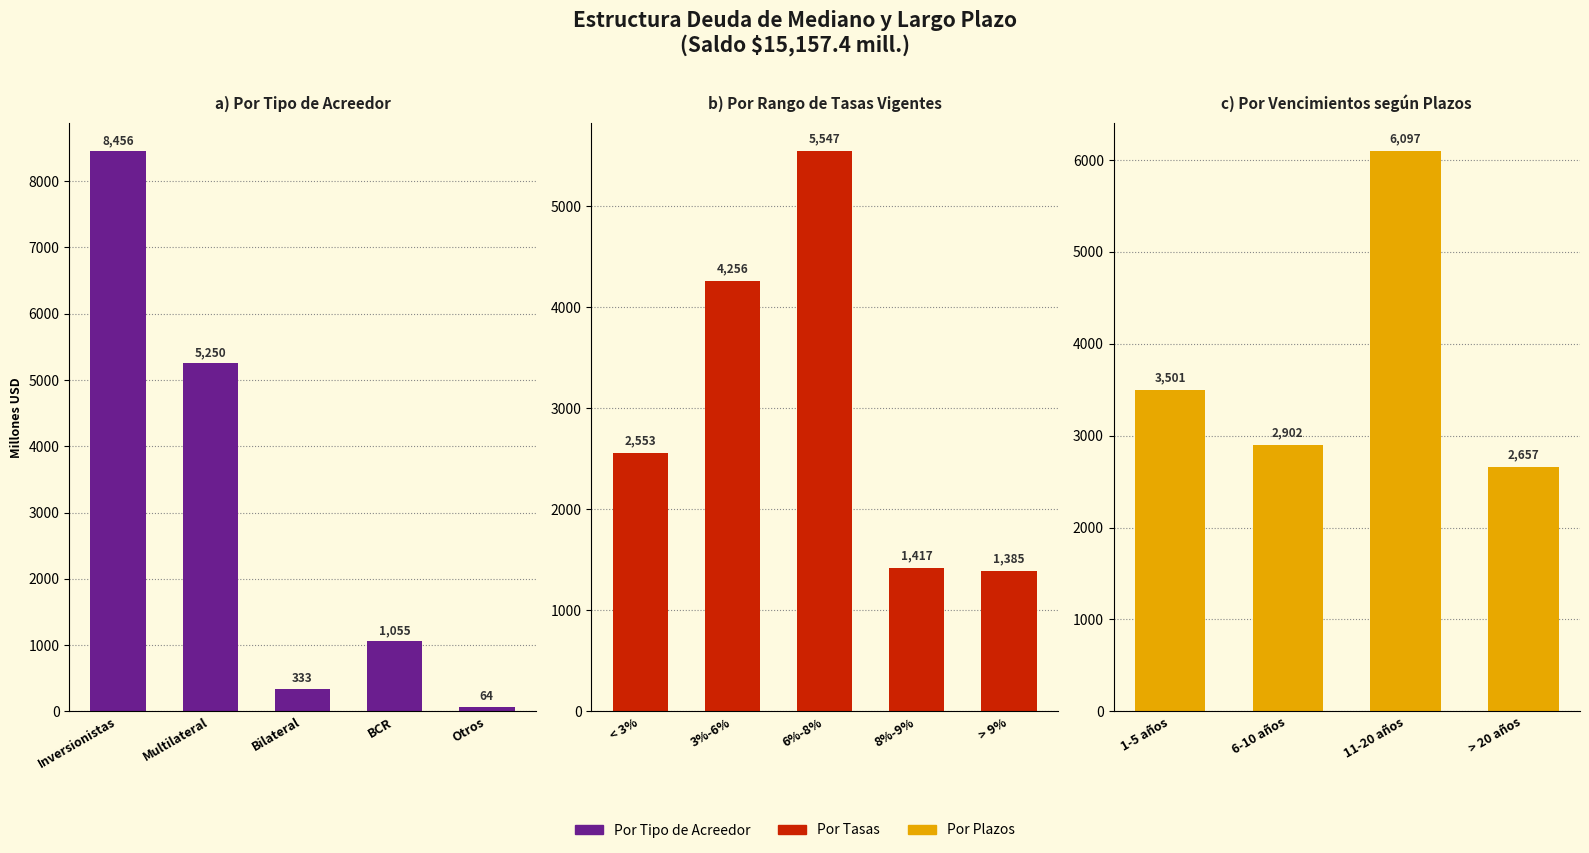

Between Inversionistas and Otros, which series saw the biggest shift?

Por Tipo de Acreedor